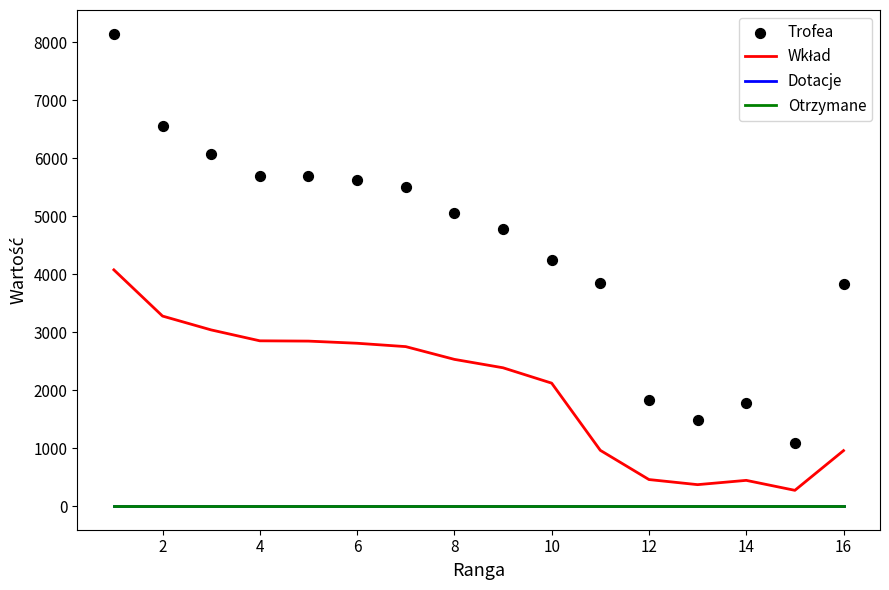

Which series contains the highest Y value?

Trofea